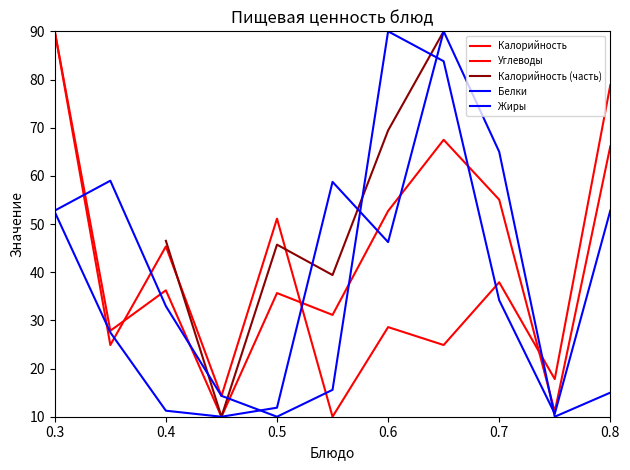

What is the value of the Углеводы point at the 5th from the left?

51.1